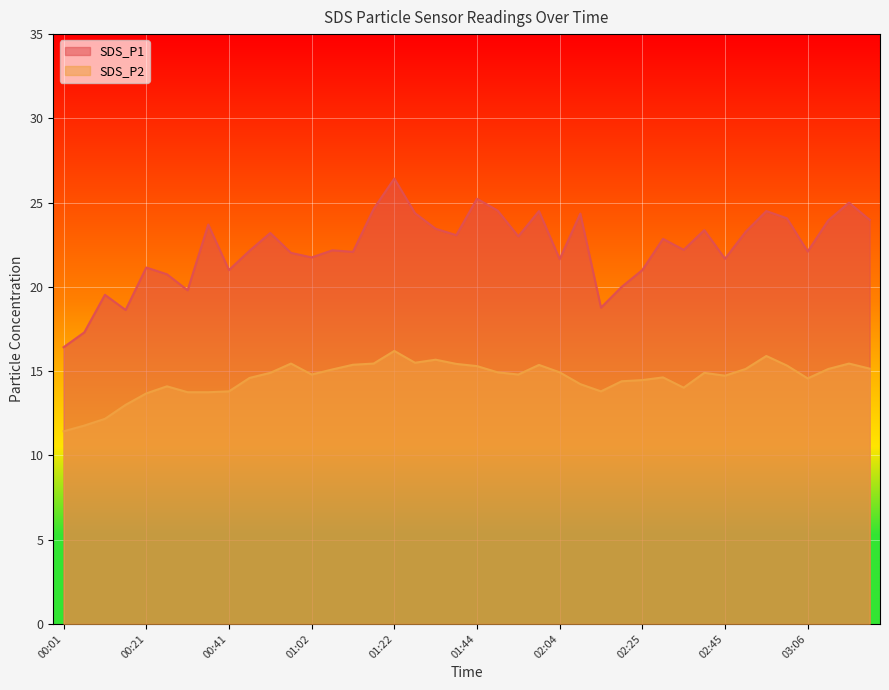

How many lines are shown in the chart?

2